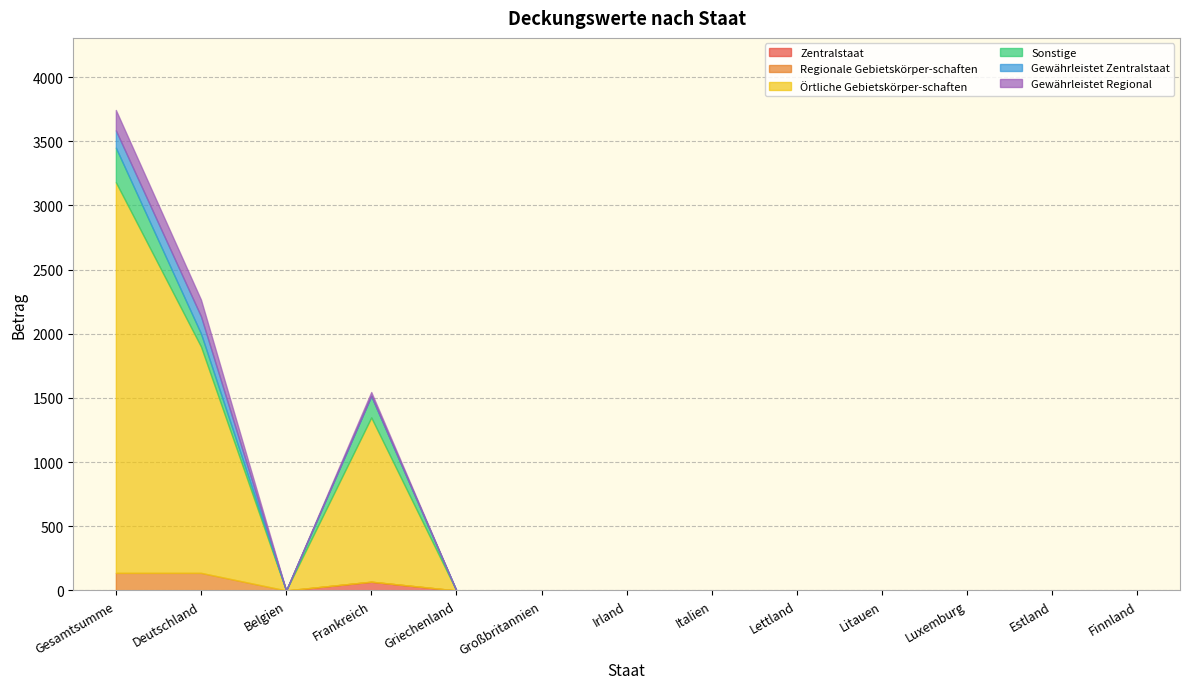

Which series has the largest total across all categories?

Örtliche Gebietskörper-schaften